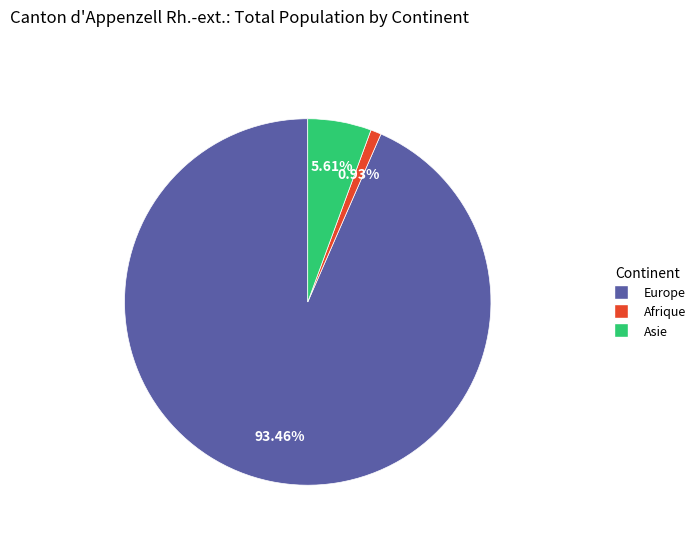

What percentage is NOT represented by Asie?

94.4%